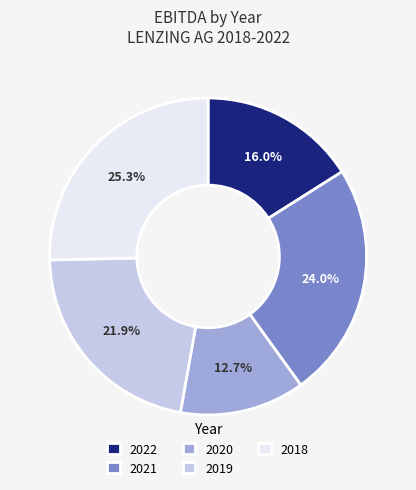

Rank the categories by value from highest to lowest.

2018, 2021, 2019, 2022, 2020